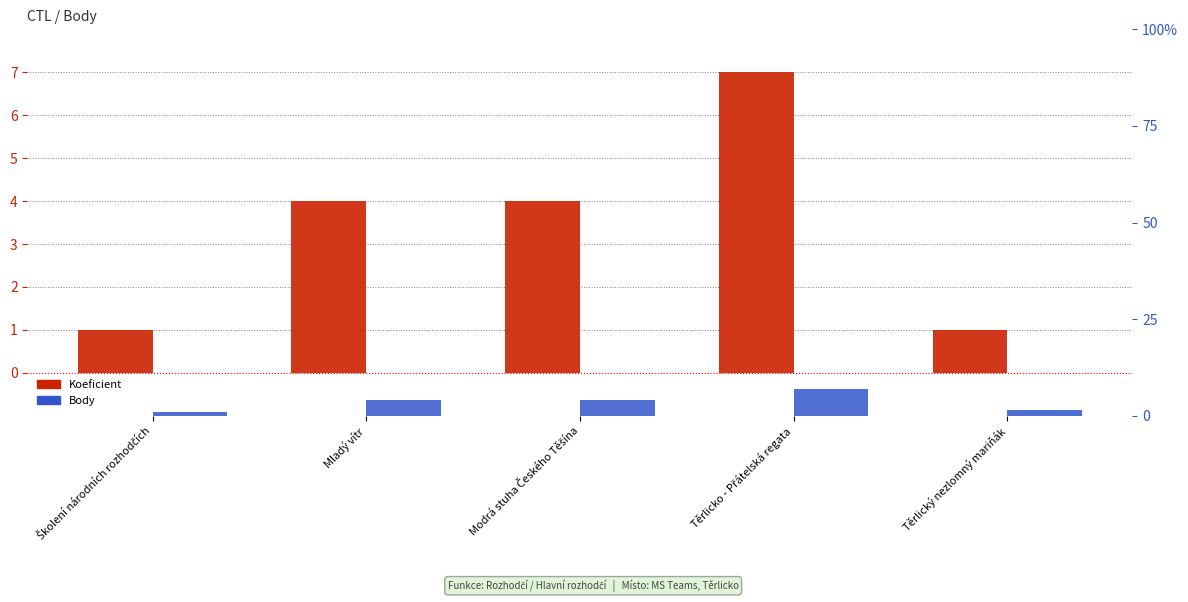

What is the total value across all series at Těrlicko - Přátelská regata?

14.0